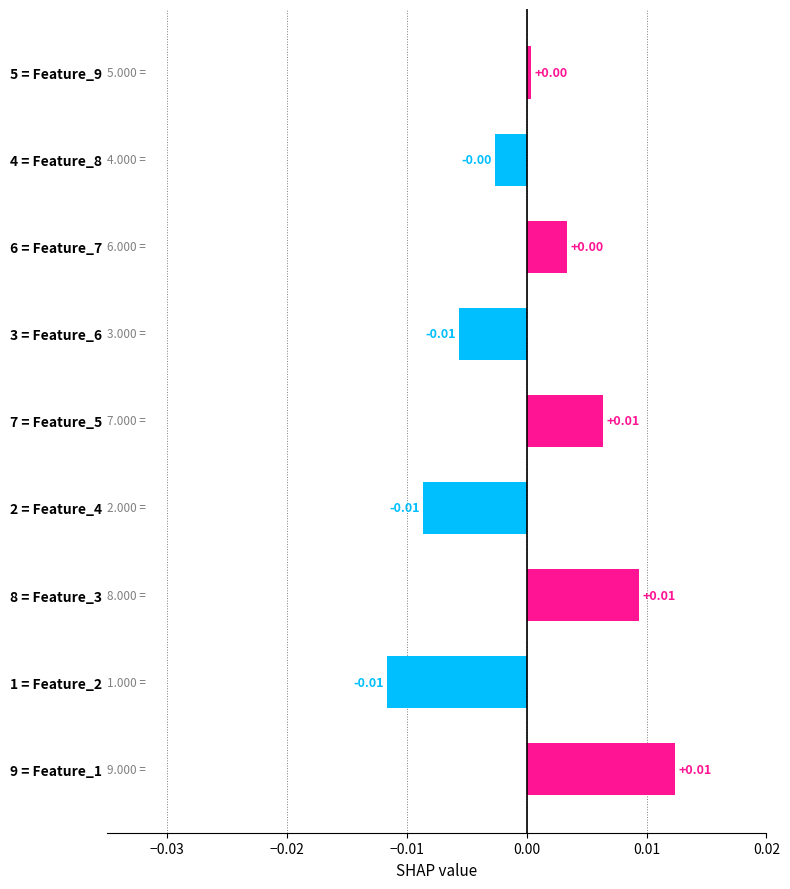

How many distinct data groups are displayed?

1